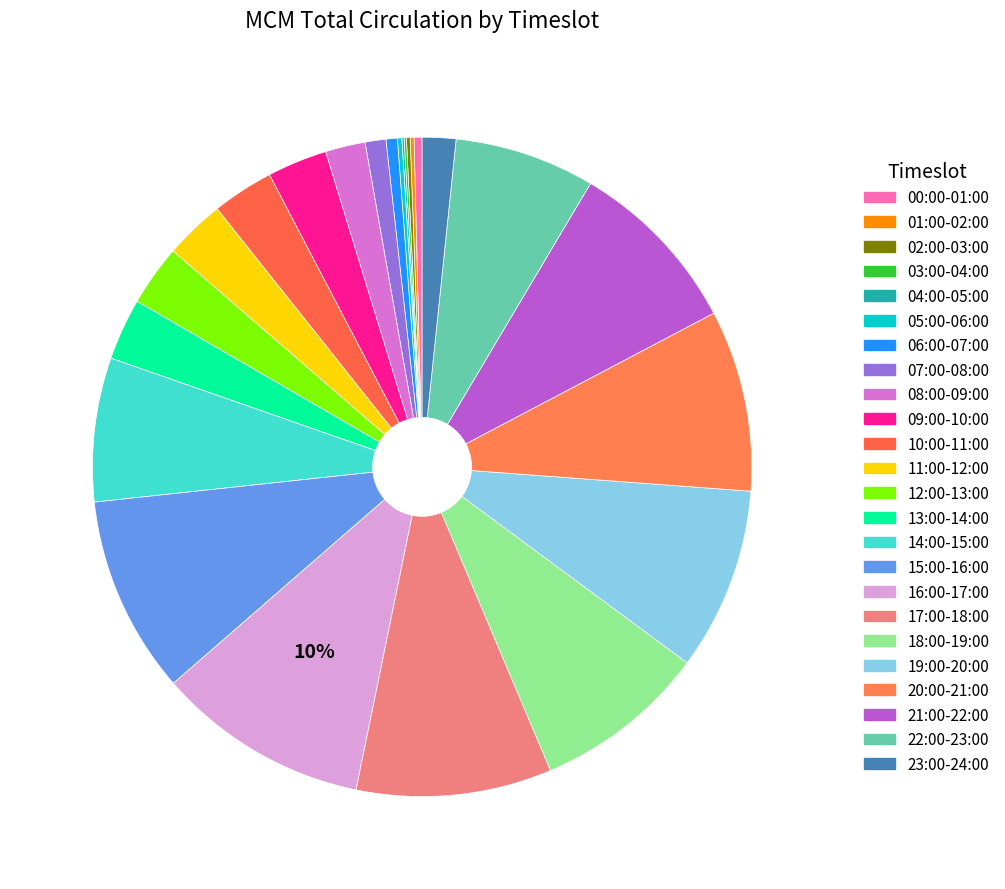

To the nearest percent, what is the difference between the 00:00-01:00 and 16:00-17:00 slice percentages?

10%